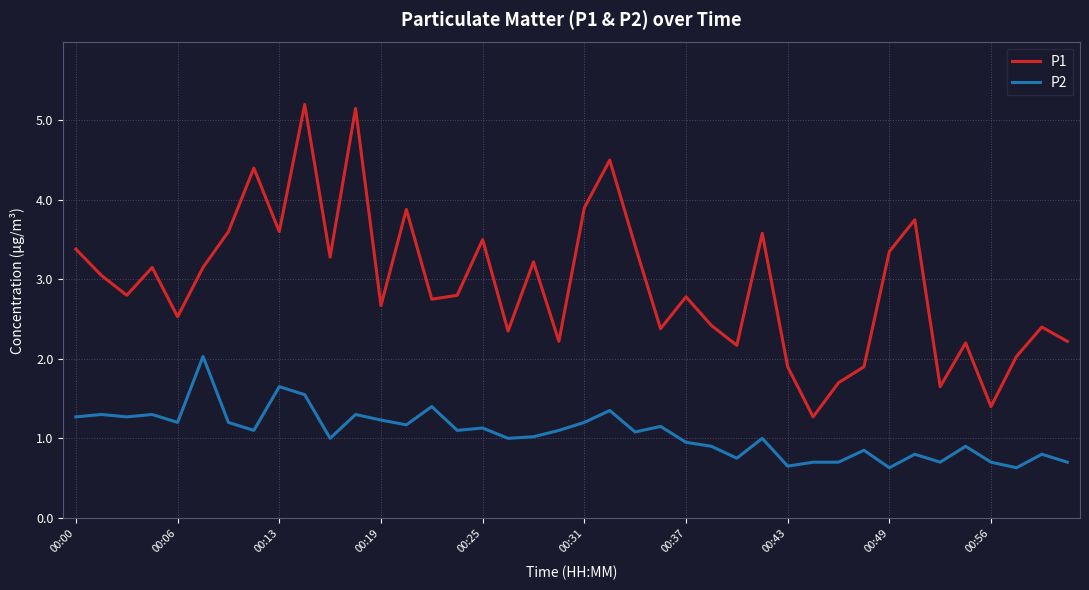

List the series in order of their overall mean, highest first.

P1, P2